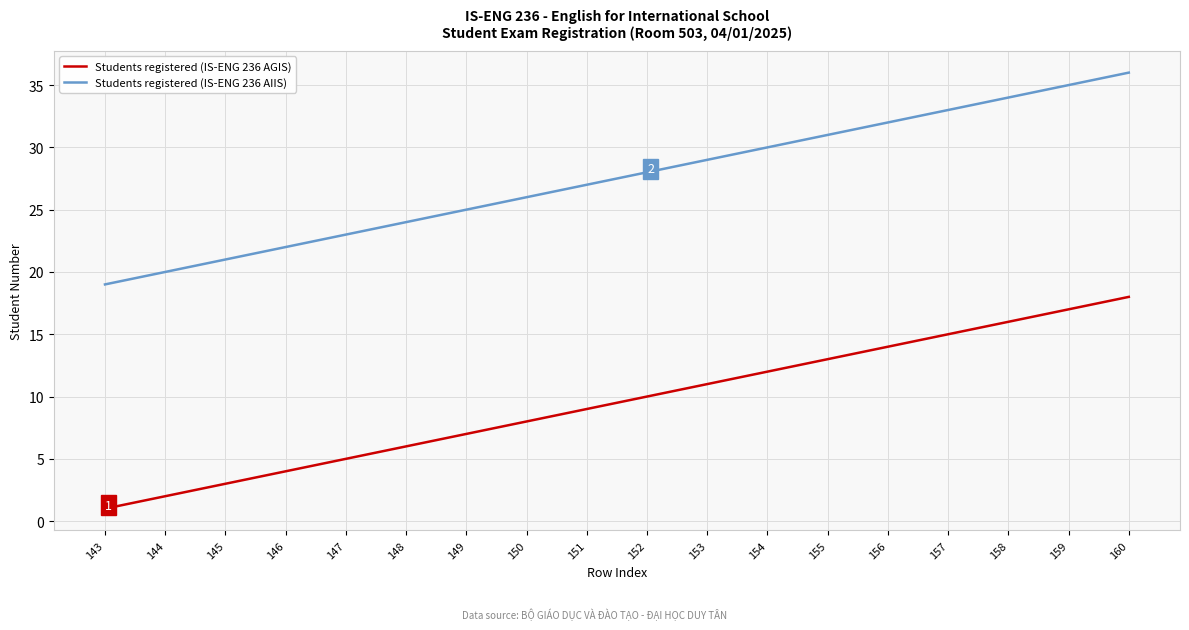

Does the chart have visible grid lines?

Yes